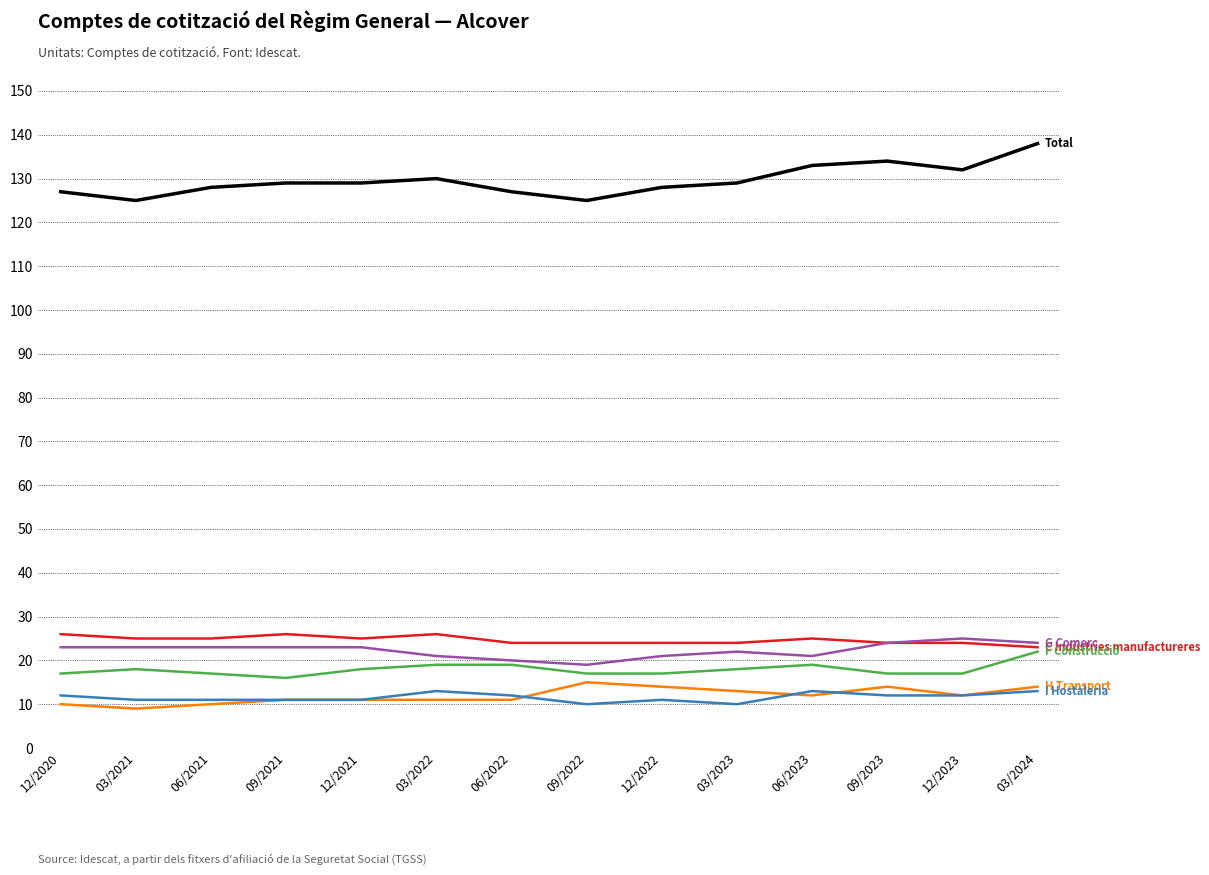

What is the difference between the highest and lowest values at 06/2023?

121